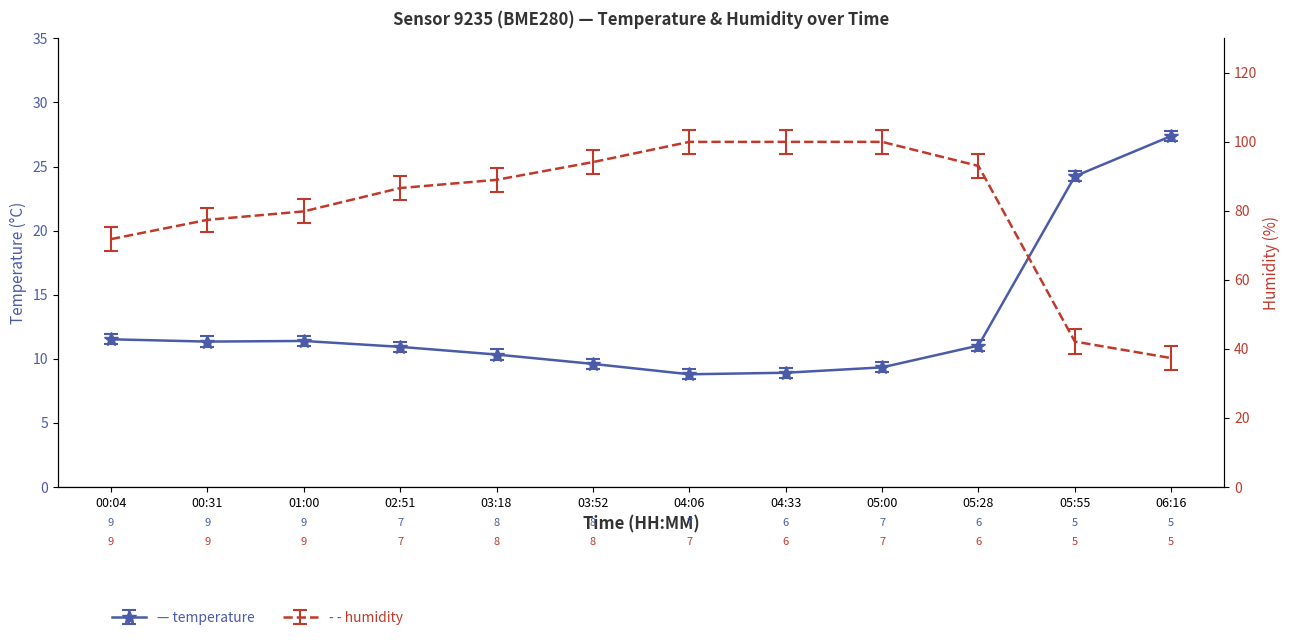

True or false: humidity and temperature intersect in this chart.

False